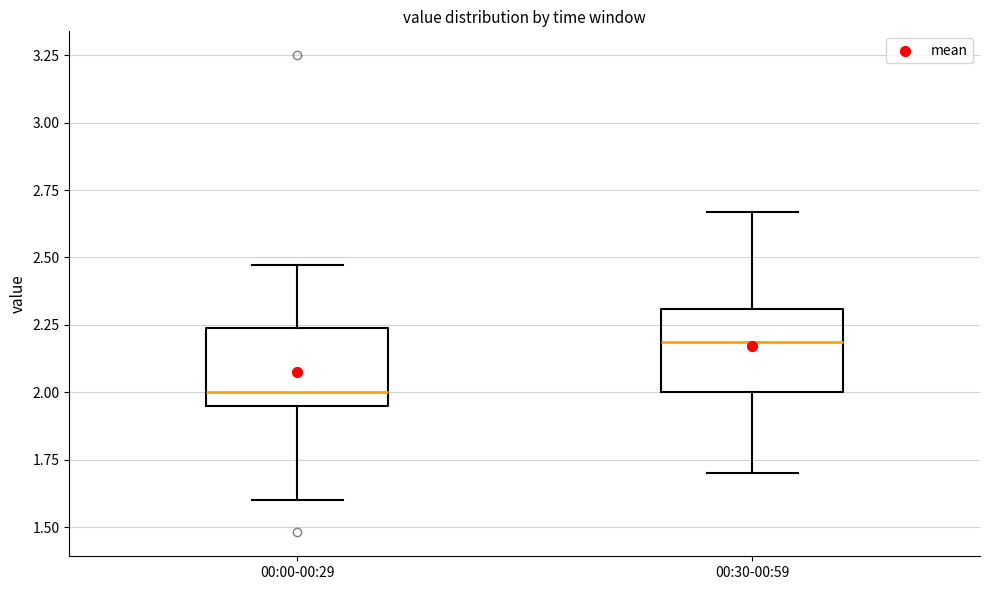

Reading left to right, transcribe this box plot: for each box, give where its median line is, the range the box spans, and where its two whiskers end, as read against the y-axis. The values are not printed on the chart, so give them approximately, as read against the axis.

00:00-00:29: median 2.00, box 1.95 to 2.25, whiskers 1.60 to 2.45
00:30-00:59: median 2.20, box 2.00 to 2.30, whiskers 1.70 to 2.65